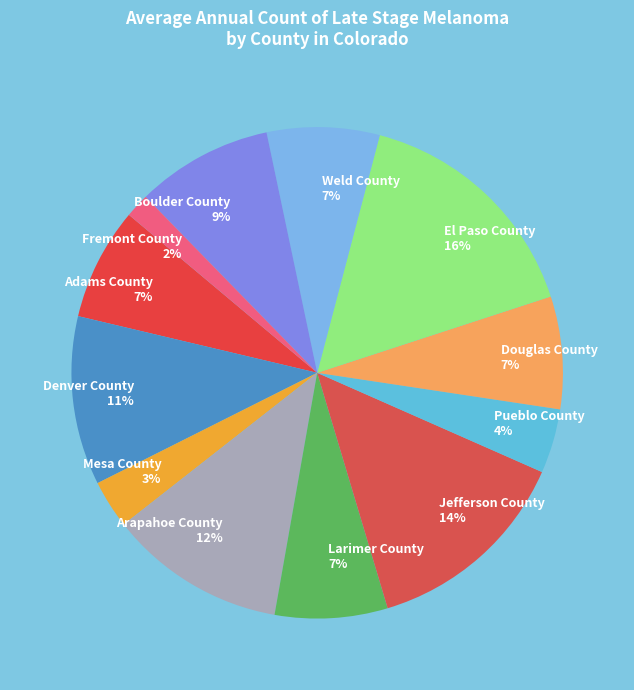

To the nearest percent, what portion does Pueblo County represent?

4%